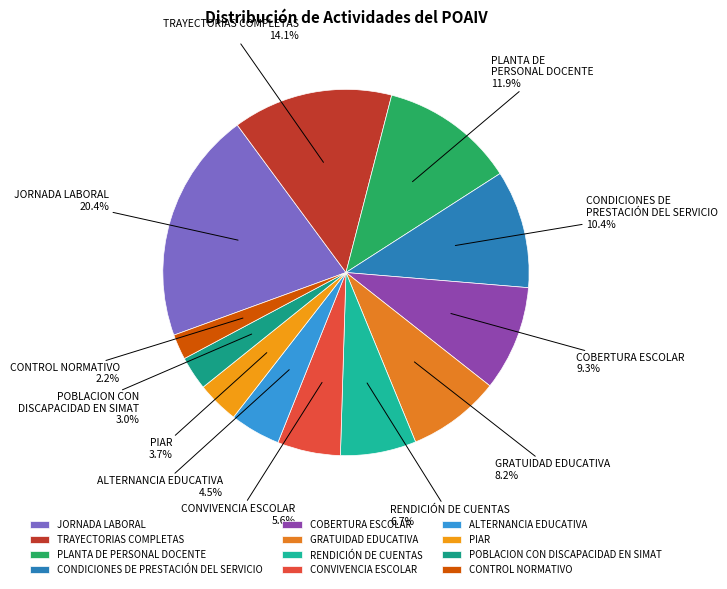

To the nearest percent, what is the combined percentage of POBLACION CON DISCAPACIDAD EN SIMAT and COBERTURA ESCOLAR?

12%